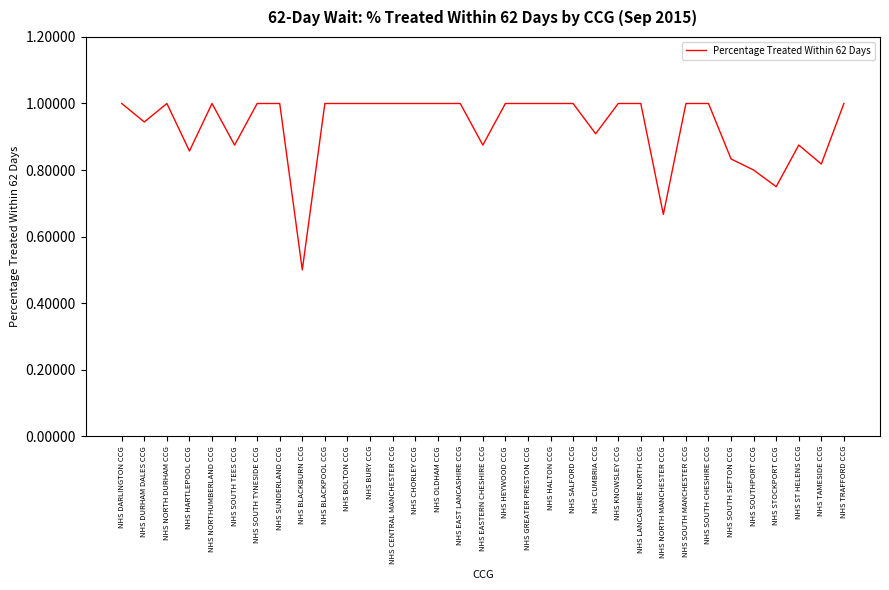

What is the sum of the values at NHS LANCASHIRE NORTH CCG and NHS BURY CCG?

2.0